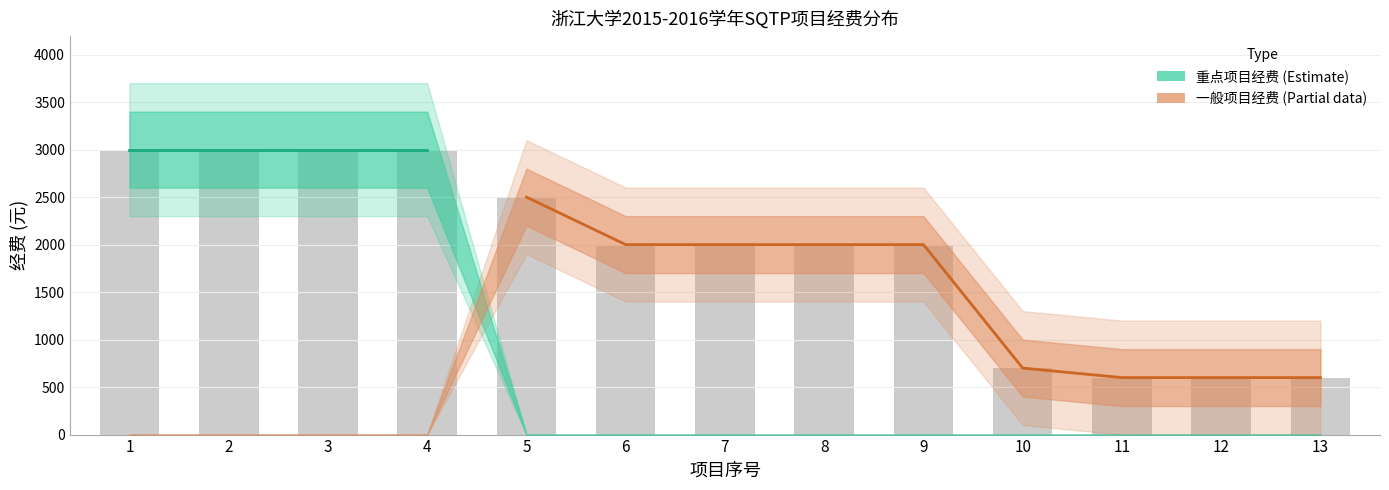

At how many categories does at least one series exceed 385?

13